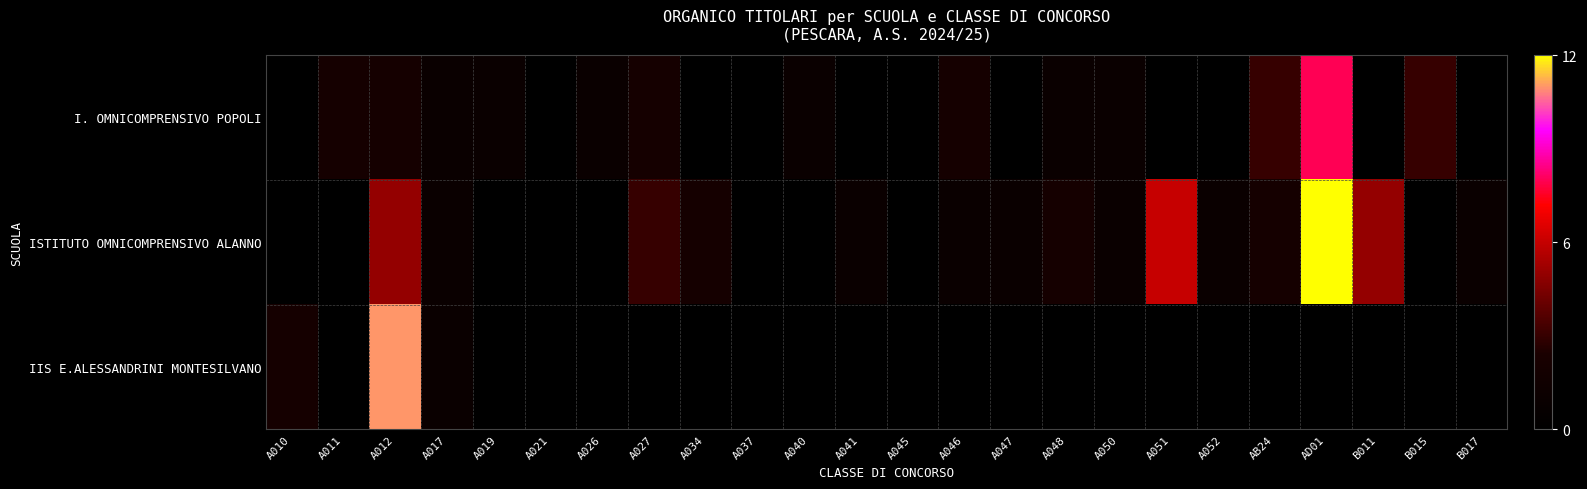

At which category does the chart reach its minimum across all series?

A010